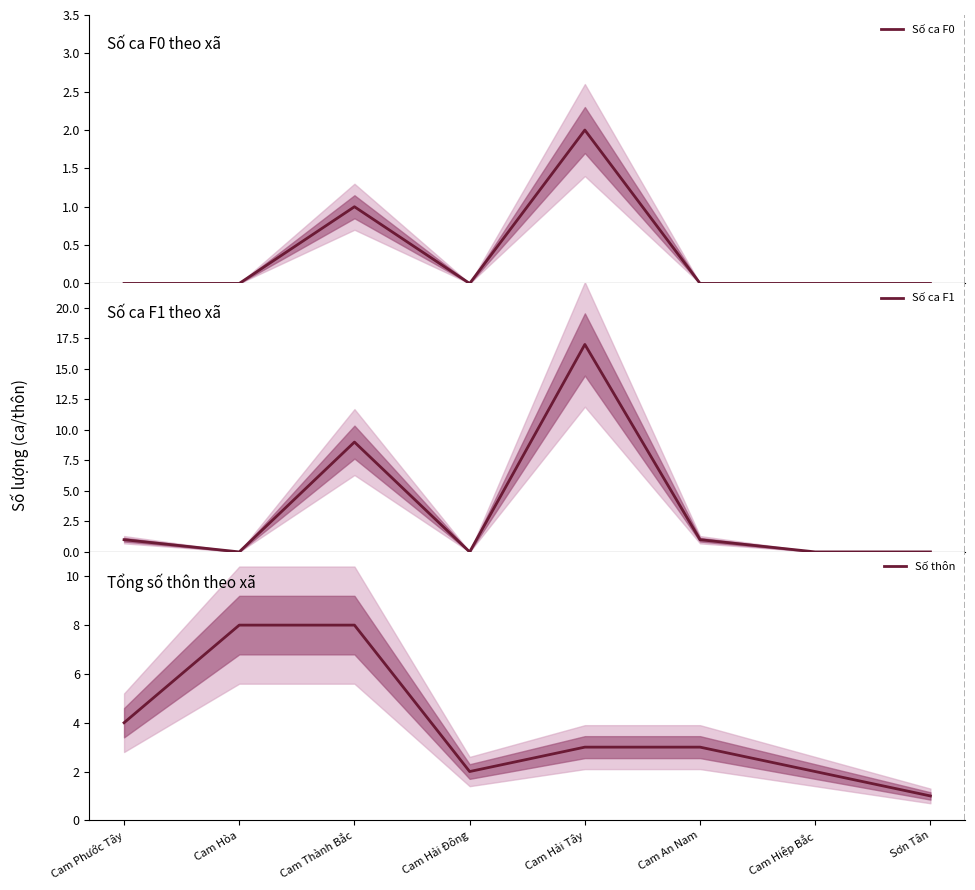

What is the average value of the Số ca F1 series?

4